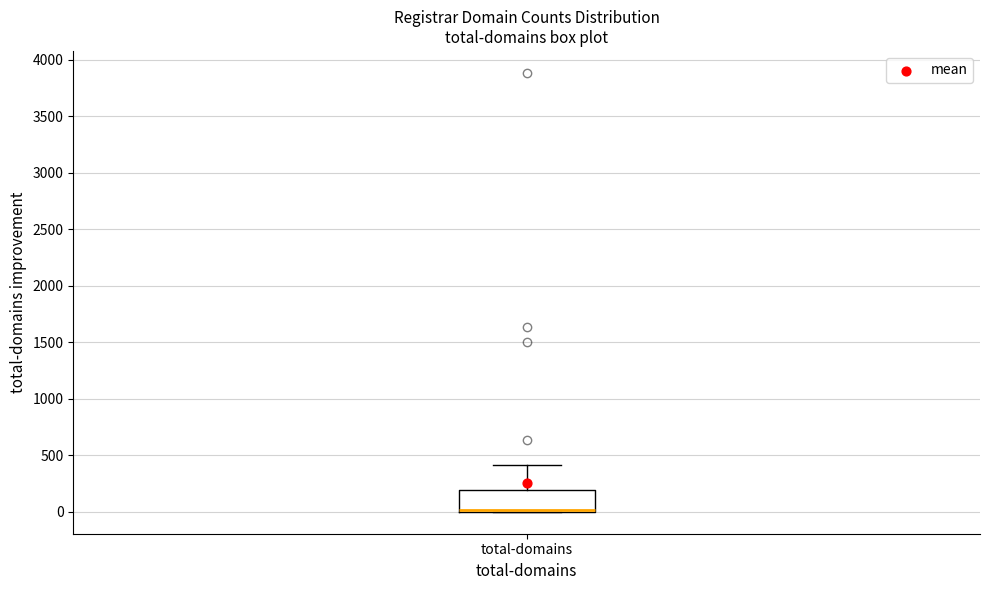

Where does the upper whisker of the box for total-domains end on the y-axis? The values are not printed on the chart, so give them approximately, as read against the axis.

400